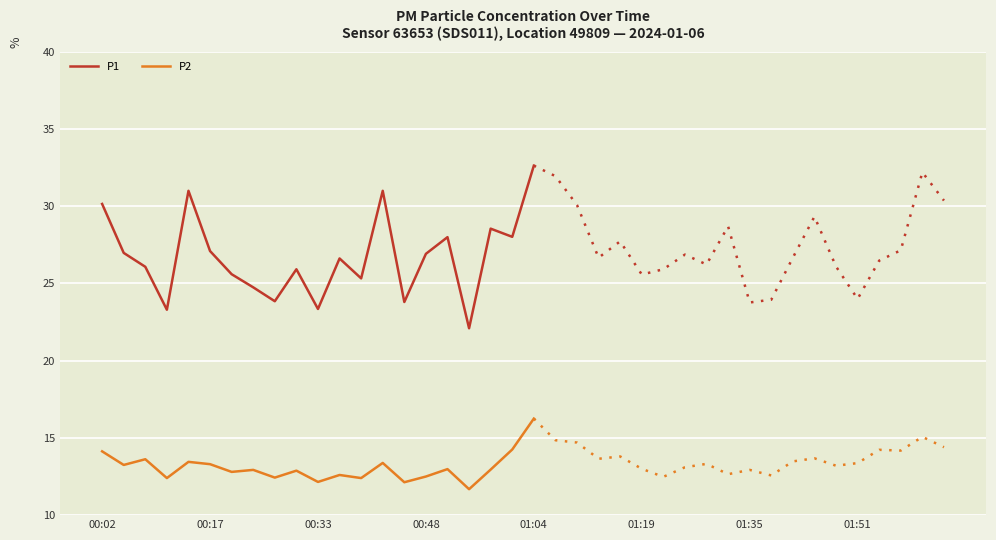

What are all the series names shown in the legend?

P1, P2